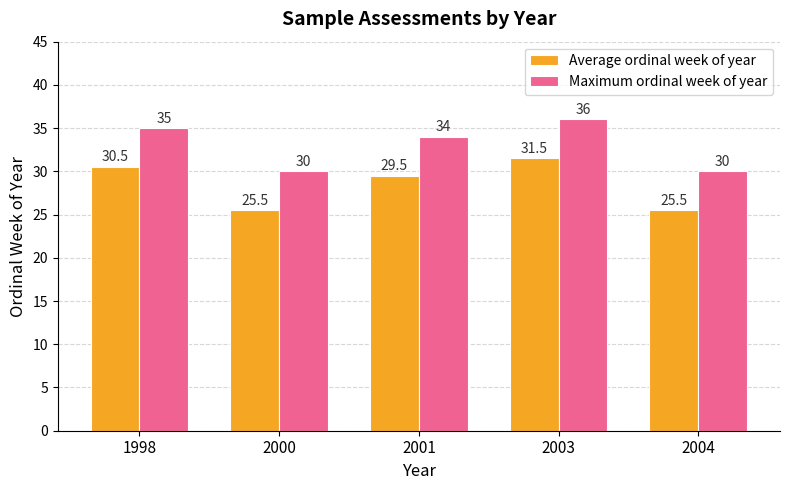

Which series has the largest total across all categories?

Maximum ordinal week of year